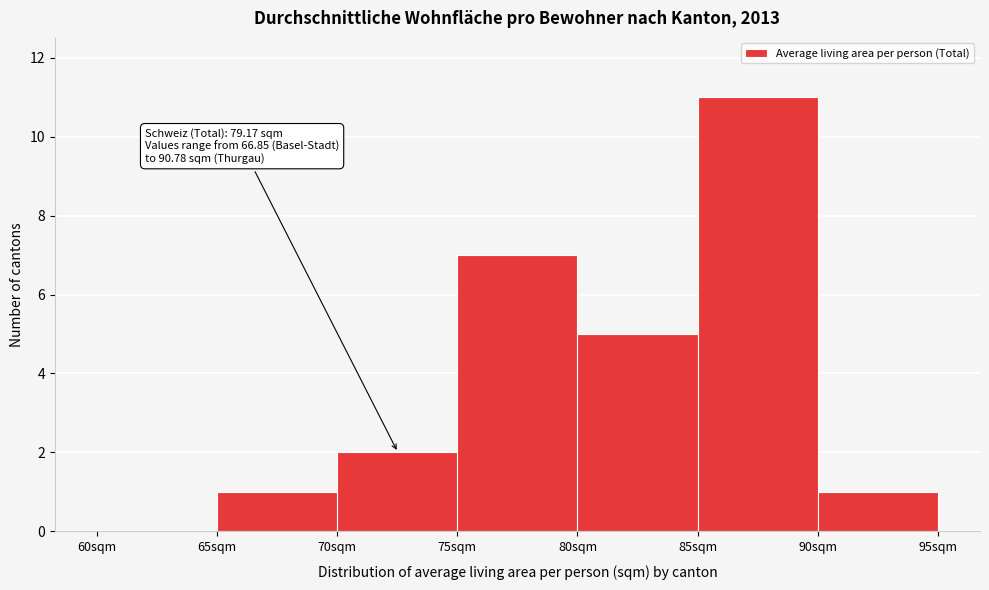

Which range on the x-axis has the tallest bar?

85 to 90